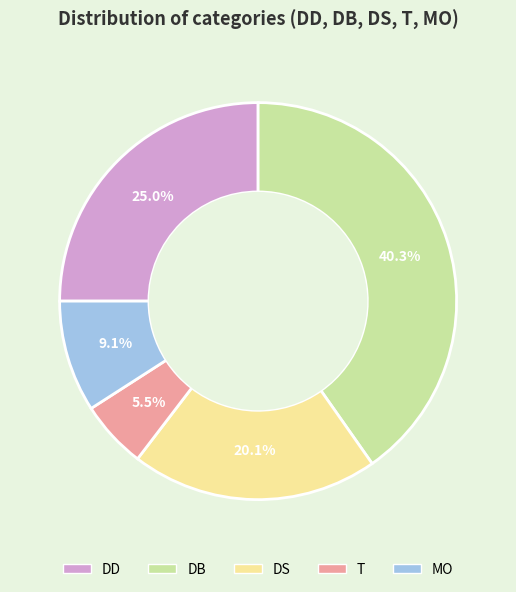

Between DD and T, which is larger?

DD